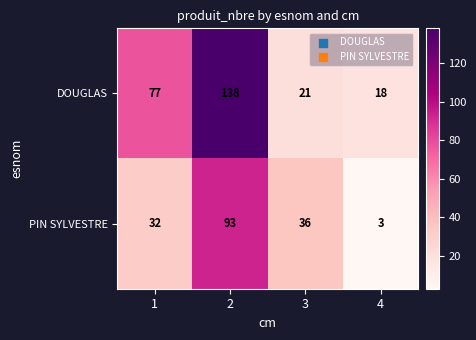

At how many categories does at least one series exceed 14?

4